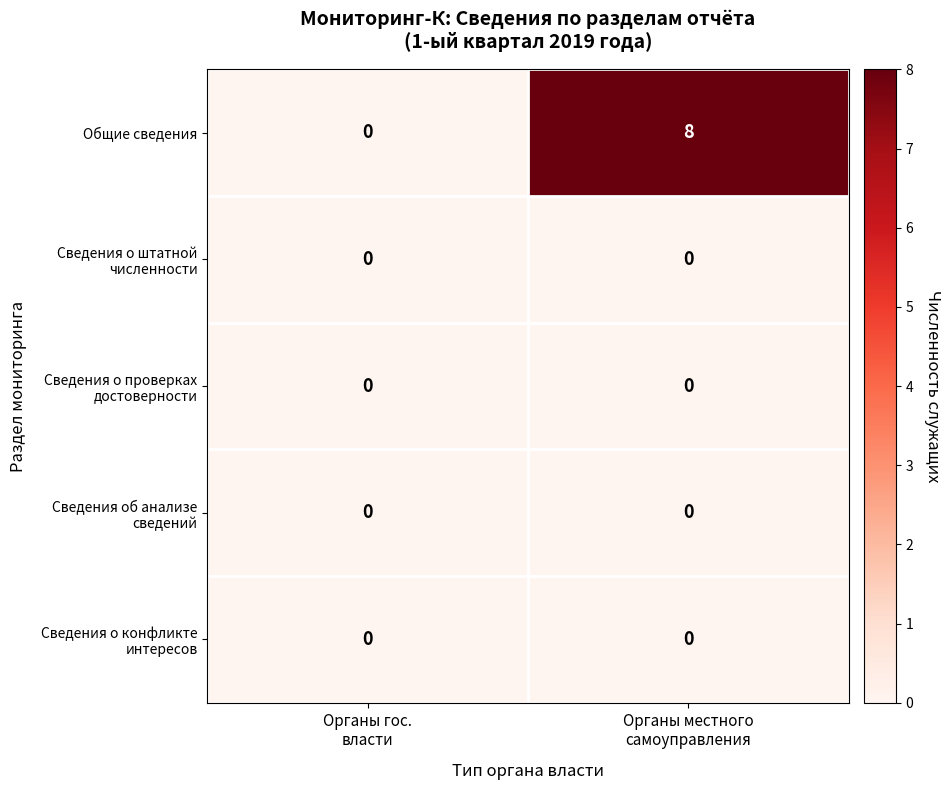

What is the maximum value for Общие сведения?

8